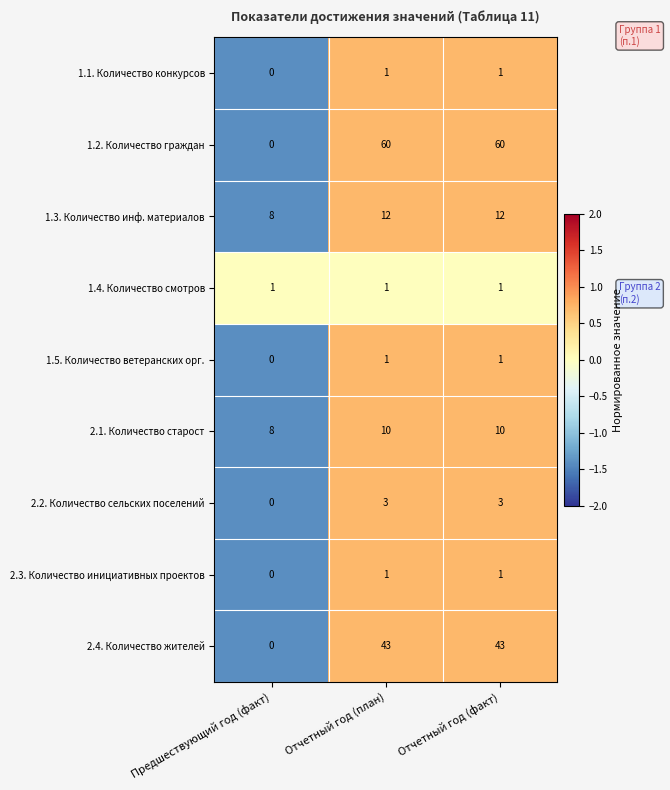

Reading left to right, what are all the values shown in this chart?

1.1. Количество конкурсов: Предшествующий год (факт)=0	Отчетный год (план)=1	Отчетный год (факт)=1
1.2. Количество граждан: Предшествующий год (факт)=0	Отчетный год (план)=60	Отчетный год (факт)=60
1.3. Количество инф. материалов: Предшествующий год (факт)=8	Отчетный год (план)=12	Отчетный год (факт)=12
1.4. Количество смотров: Предшествующий год (факт)=1	Отчетный год (план)=1	Отчетный год (факт)=1
1.5. Количество ветеранских орг.: Предшествующий год (факт)=0	Отчетный год (план)=1	Отчетный год (факт)=1
2.1. Количество старост: Предшествующий год (факт)=8	Отчетный год (план)=10	Отчетный год (факт)=10
2.2. Количество сельских поселений: Предшествующий год (факт)=0	Отчетный год (план)=3	Отчетный год (факт)=3
2.3. Количество инициативных проектов: Предшествующий год (факт)=0	Отчетный год (план)=1	Отчетный год (факт)=1
2.4. Количество жителей: Предшествующий год (факт)=0	Отчетный год (план)=43	Отчетный год (факт)=43